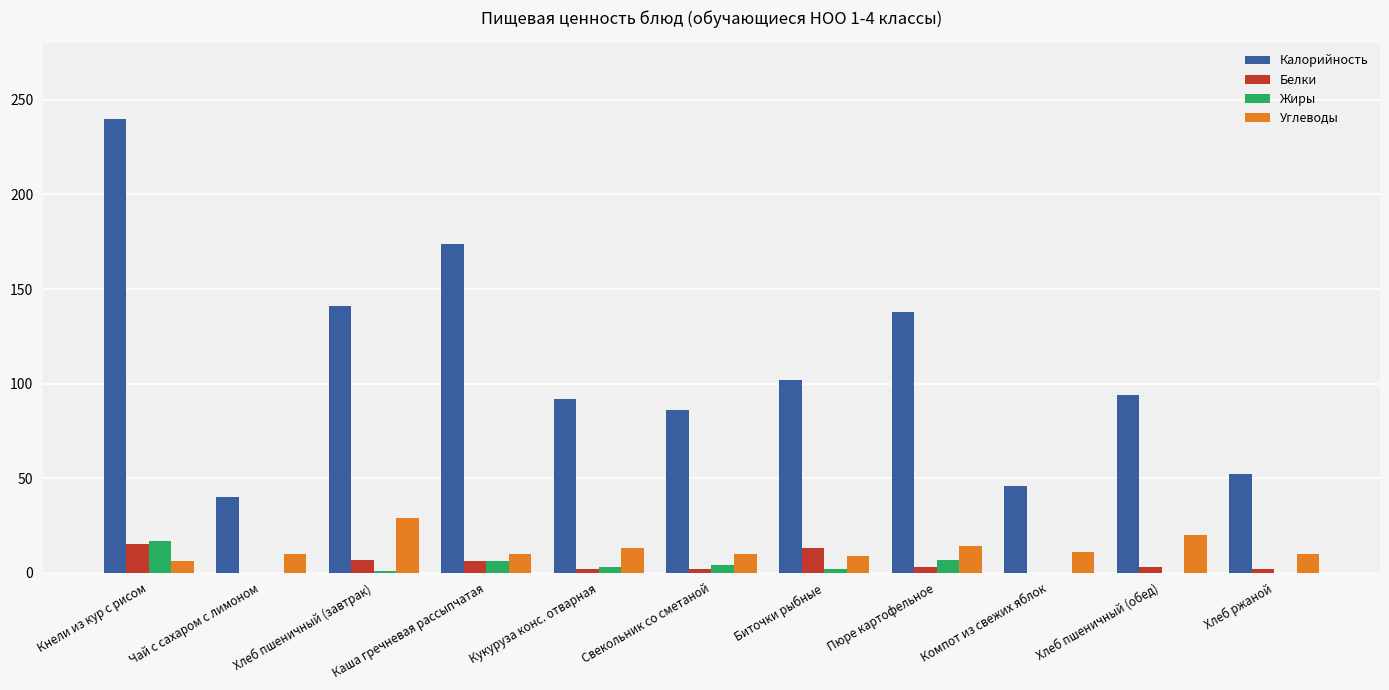

What is the sum of all Жиры values?

40